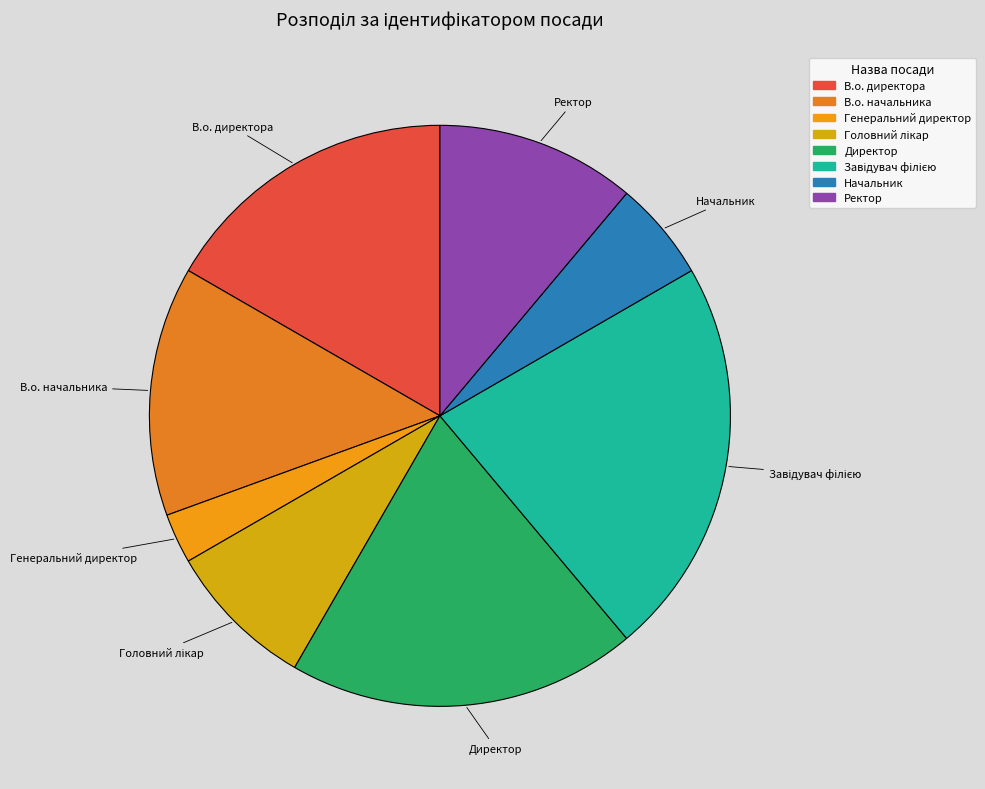

Is there any slice that represents more than half of the pie?

No